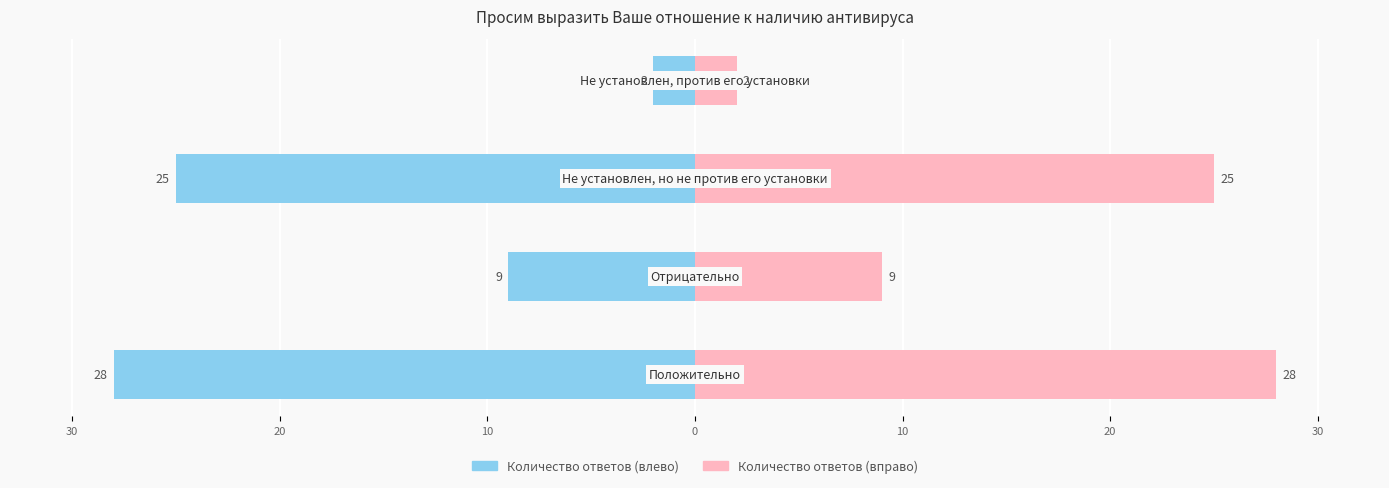

Does the chart contain stacked bars?

No